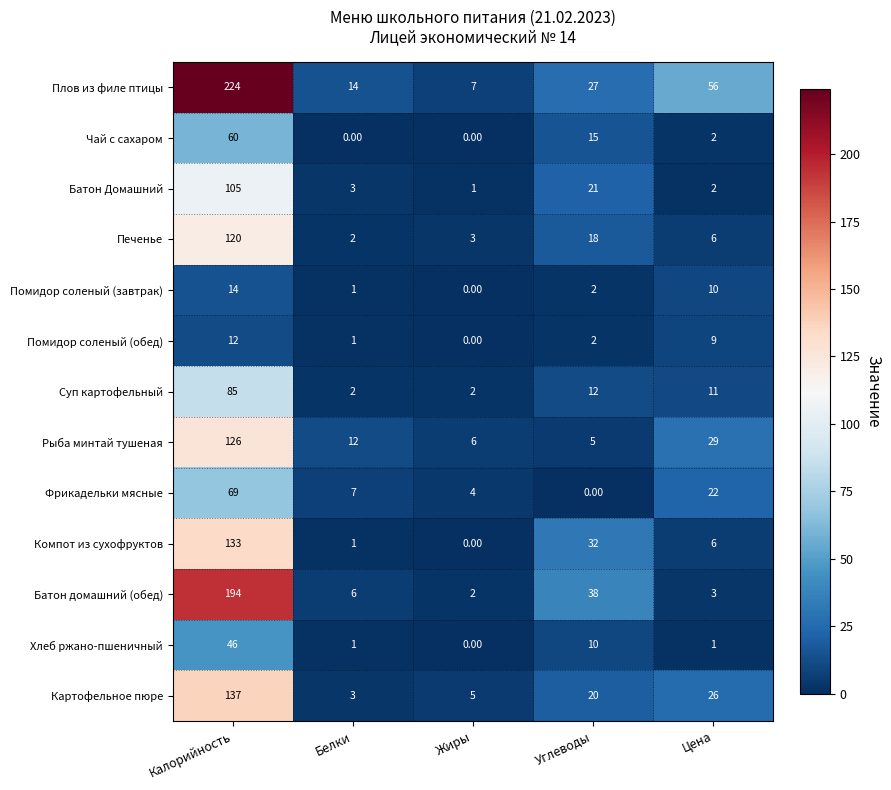

What is the average value of the Плов из филе птицы series?

66